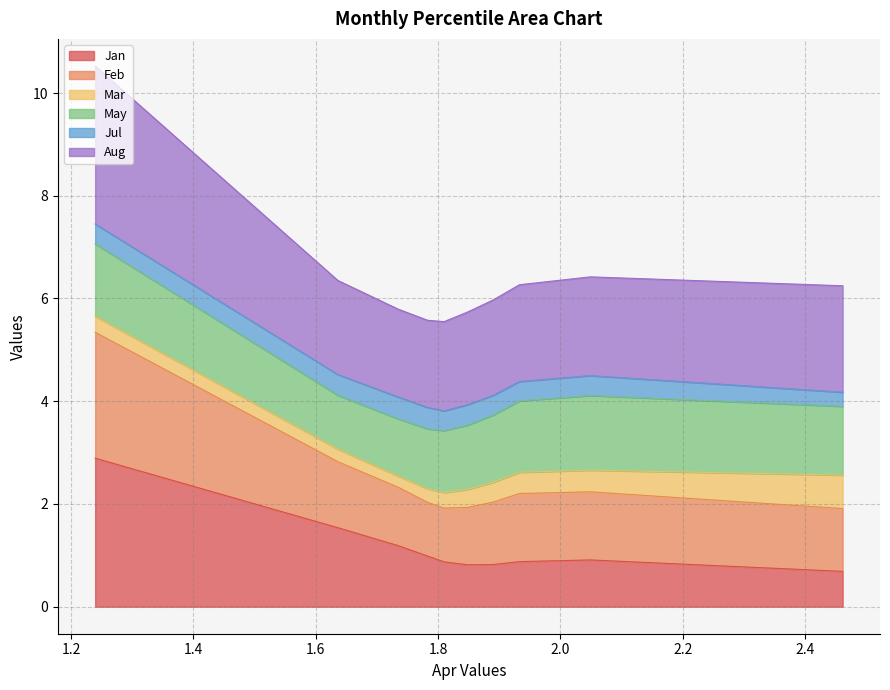

Does the chart have visible grid lines?

Yes